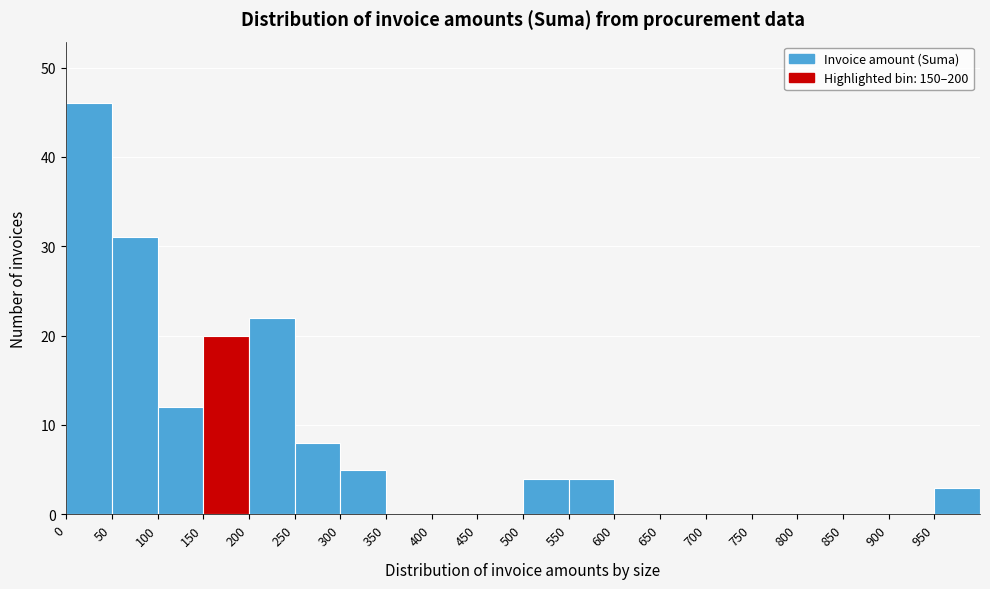

Reading left to right, transcribe this chart: for each bar, give the range it covers on the x-axis and its height. The values are not printed on the chart, so give them approximately, as read against the axis.

0 to 50: 46
50 to 100: 31
100 to 150: 12
150 to 200: 20
200 to 250: 22
250 to 300: 8
300 to 350: 5
350 to 400: 0
400 to 450: 0
450 to 500: 0
500 to 550: 4
550 to 600: 4
600 to 650: 0
650 to 700: 0
700 to 750: 0
750 to 800: 0
800 to 850: 0
850 to 900: 0
900 to 950: 0
950 to 1000: 3